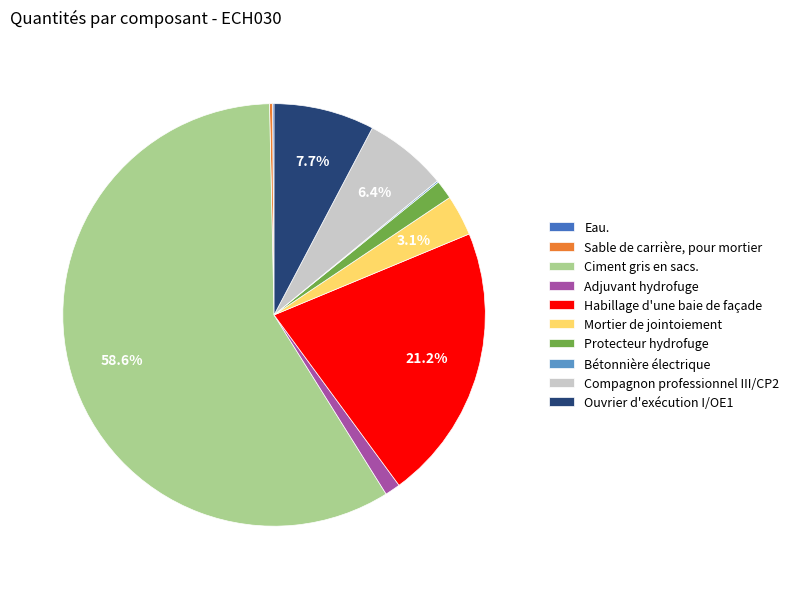

What is the largest slice in the pie chart?

Ciment gris en sacs.